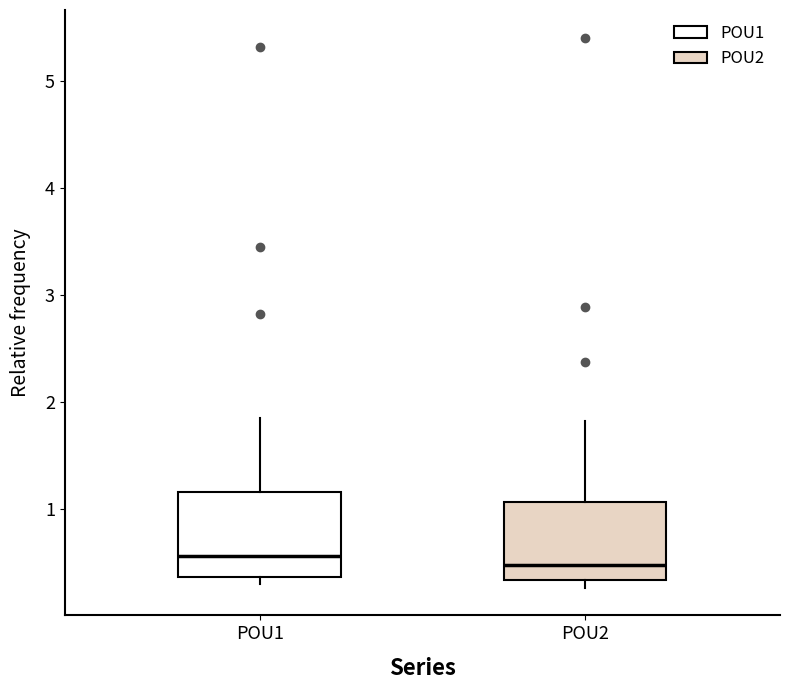

Reading left to right, transcribe this box plot: for each box, give where its median line is, the range the box spans, and where its two whiskers end, as read against the y-axis. The values are not printed on the chart, so give them approximately, as read against the axis.

POU1: median 0.6, box 0.4 to 1.2, whiskers 0.3 to 1.9
POU2: median 0.5, box 0.3 to 1.1, whiskers 0.3 (just below the box's lower edge) to 1.8